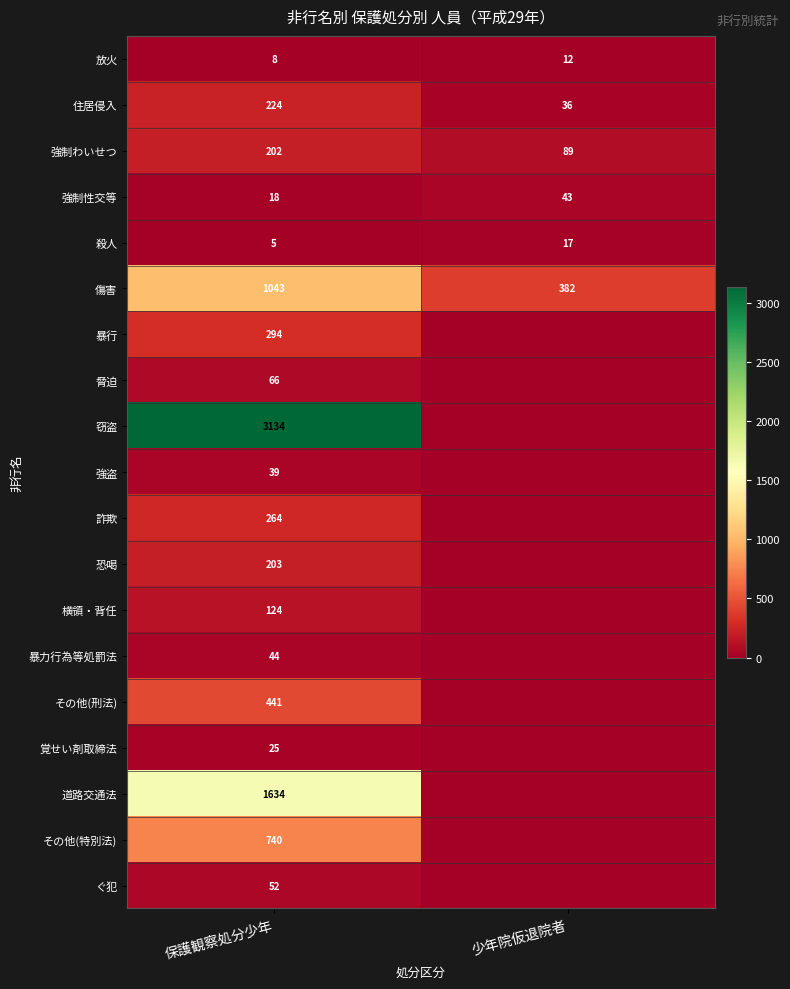

What is the sum of all 強制性交等 values?

61